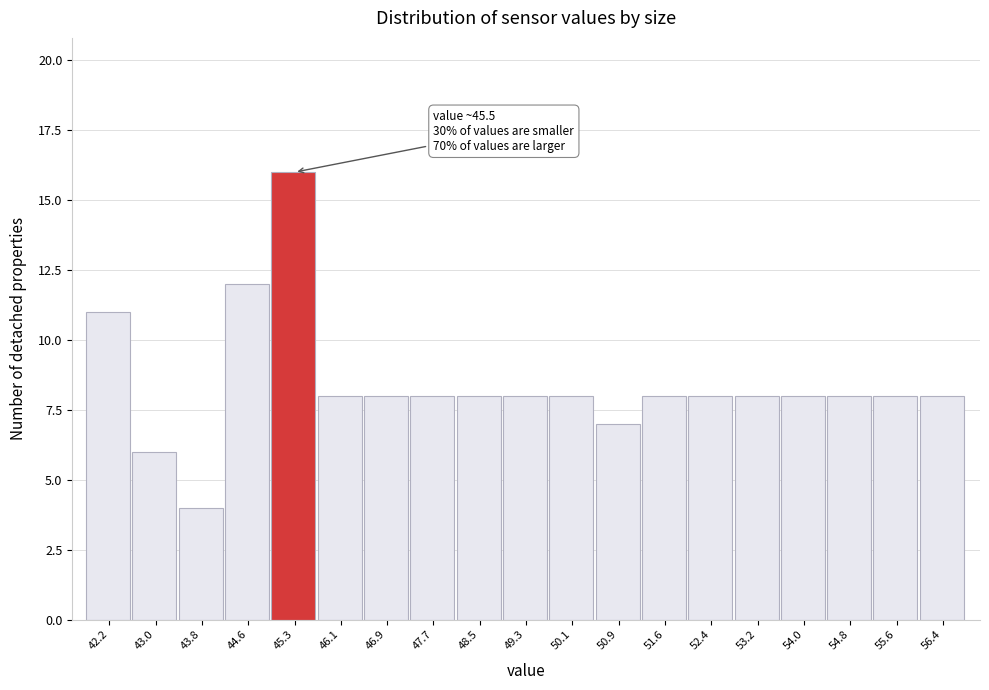

Reading left to right, extract all data points from this chart.

11	6	4	12	16	8	8	8	8	8	8	7	8	8	8	8	8	8	8